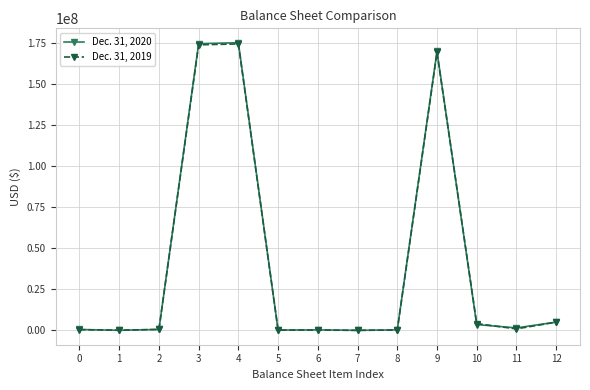

Is the value of Dec. 31, 2019 at 4 greater than the value of Dec. 31, 2020 at 2?

Yes